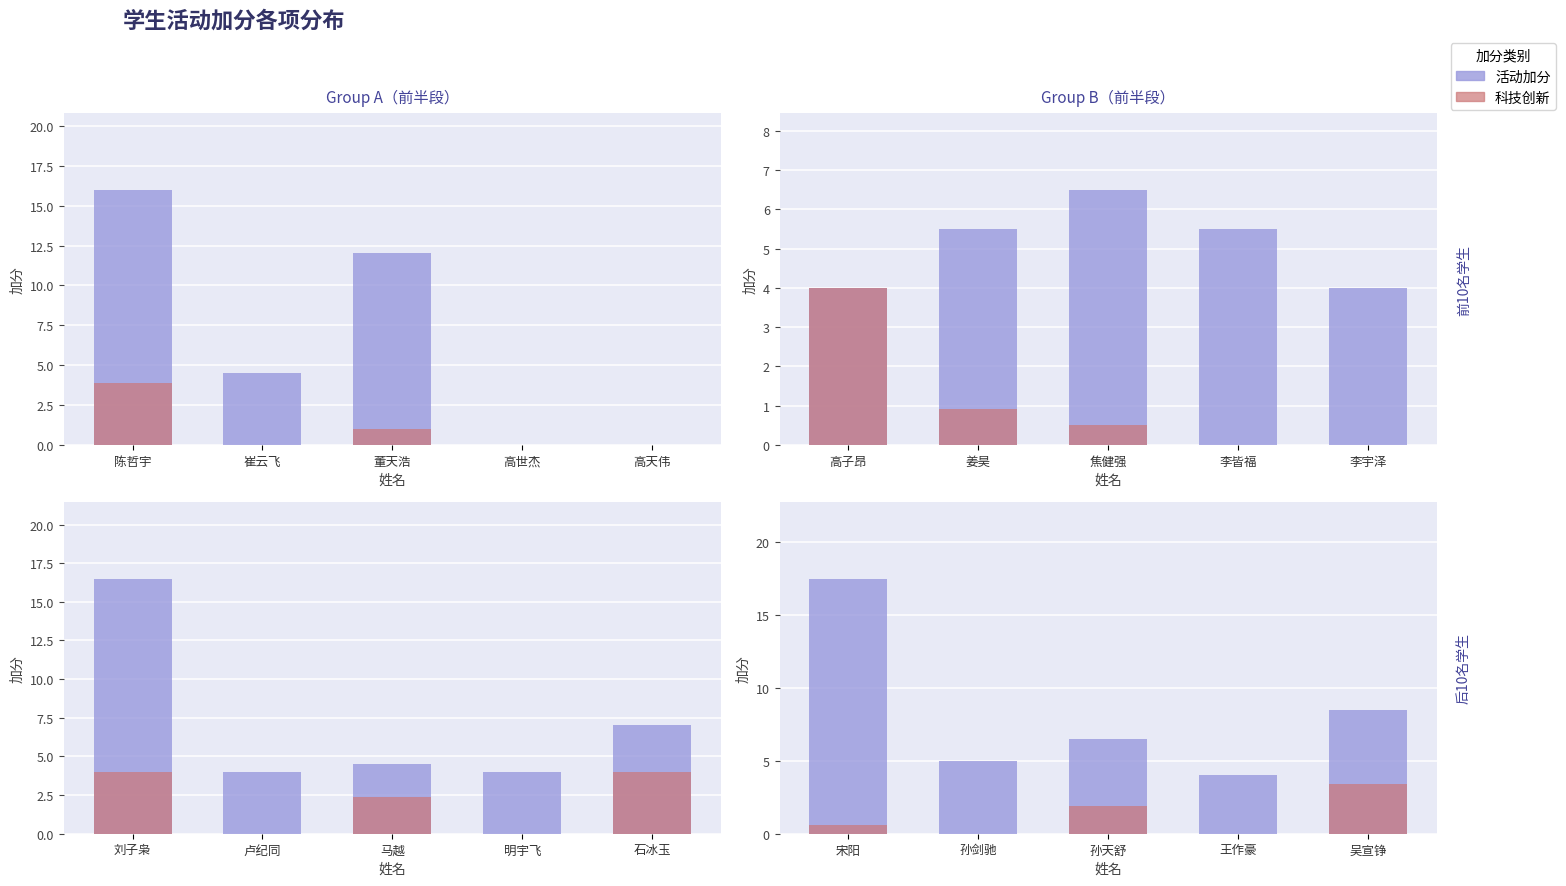

List the series in order of their overall mean, lowest first.

科技创新, 活动加分